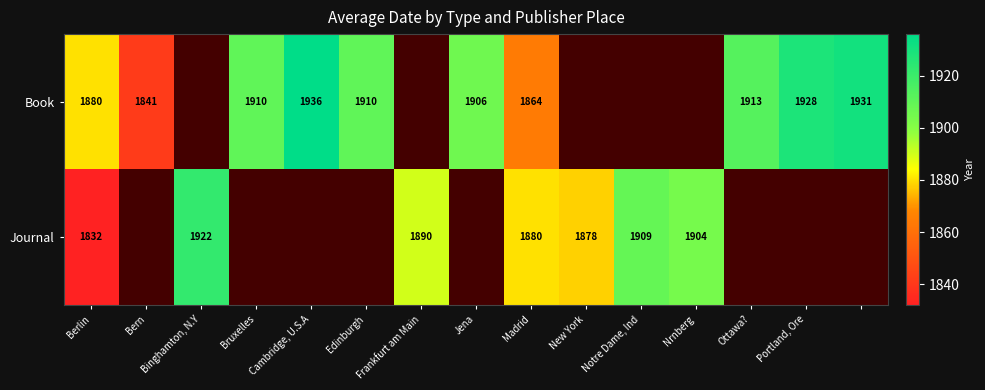

What is the smallest value displayed?

1832.0